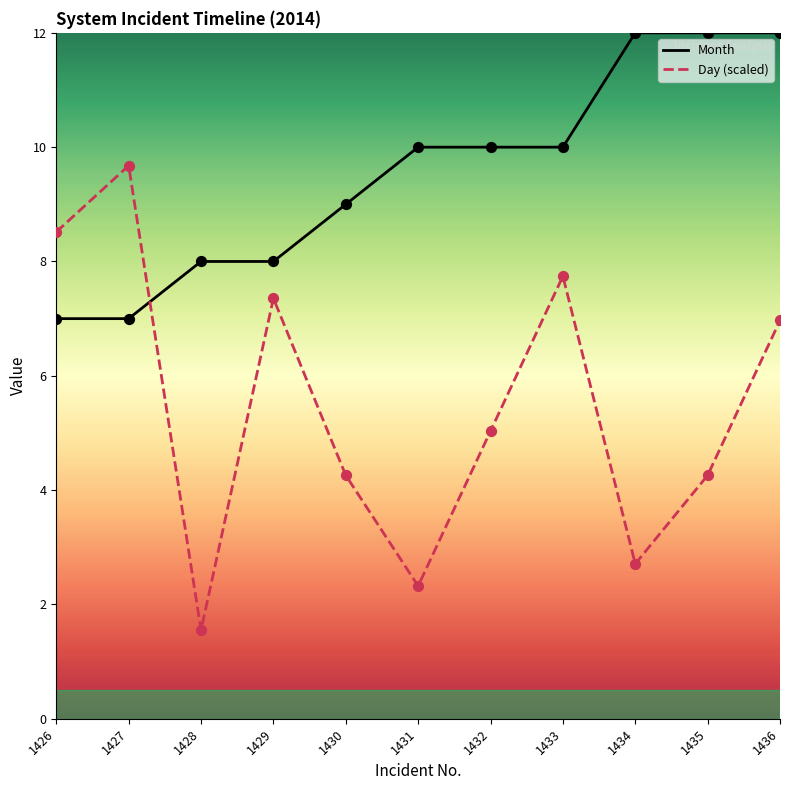

What is the total value across all series at 1435?

16.3